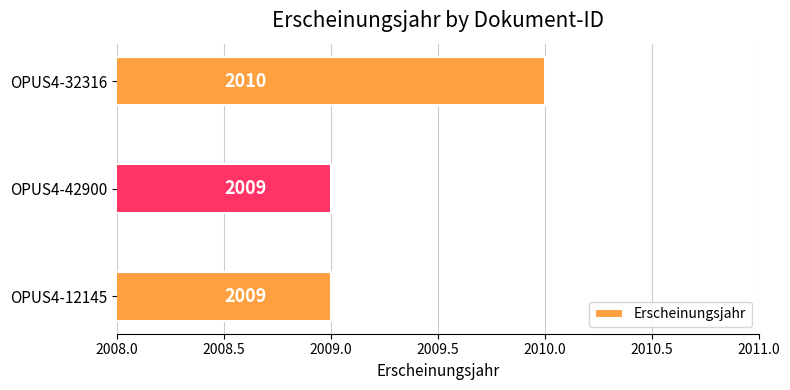

What value does the data have at OPUS4-42900?

2009